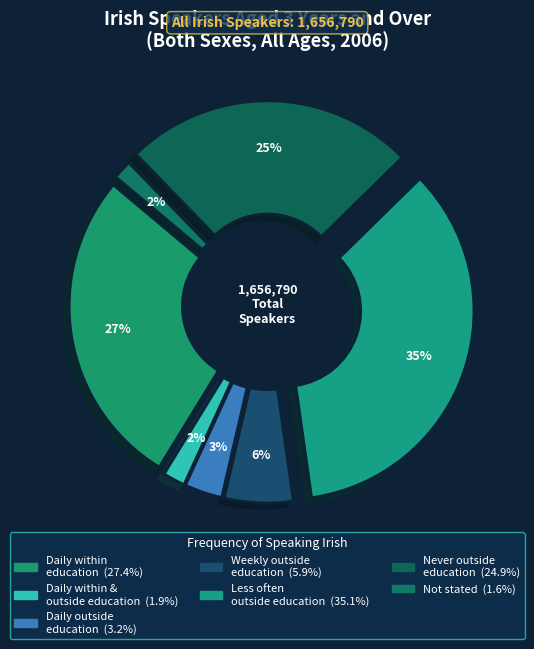

To the nearest percent, what percentage of the pie is Speaks Irish daily within the education system?

27%